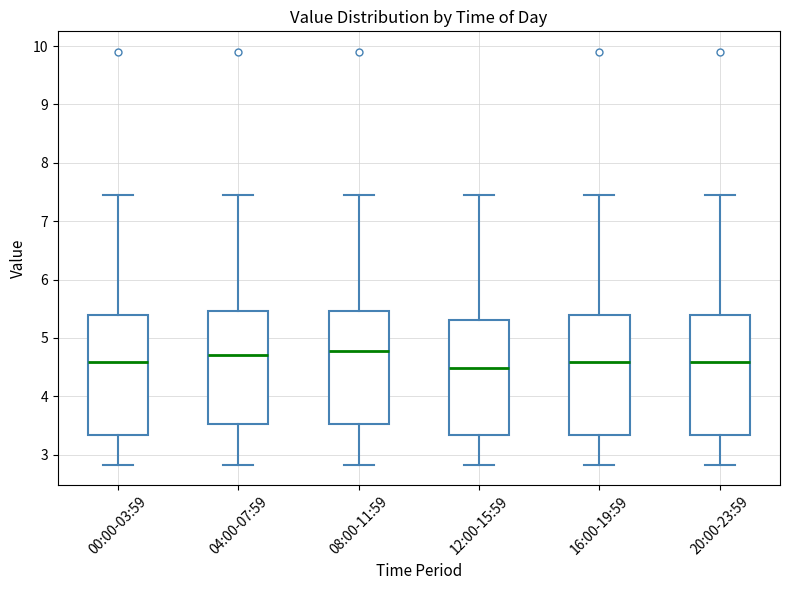

Reading left to right, read every box against the y-axis: the position of its median line, the range the box covers, and the ends of its whiskers. The values are not printed on the chart, so give them approximately, as read against the axis.

00:00-03:59: median 4.6, box 3.3 to 5.4, whiskers 2.8 to 7.5
04:00-07:59: median 4.7, box 3.5 to 5.5, whiskers 2.8 to 7.5
08:00-11:59: median 4.8, box 3.5 to 5.5, whiskers 2.8 to 7.5
12:00-15:59: median 4.5, box 3.3 to 5.3, whiskers 2.8 to 7.5
16:00-19:59: median 4.6, box 3.3 to 5.4, whiskers 2.8 to 7.5
20:00-23:59: median 4.6, box 3.3 to 5.4, whiskers 2.8 to 7.5